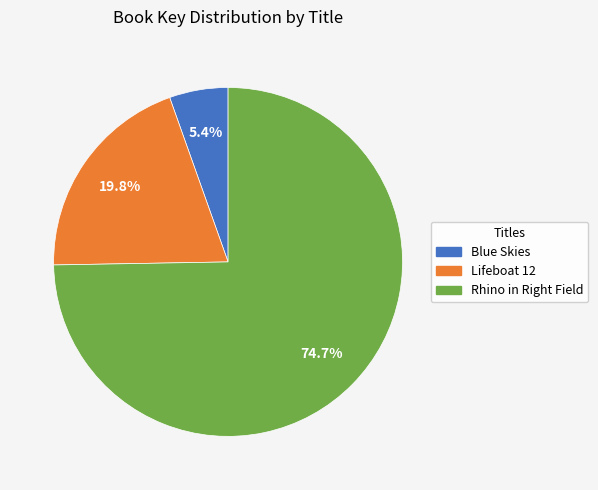

Which category accounts for the majority?

Rhino in Right Field